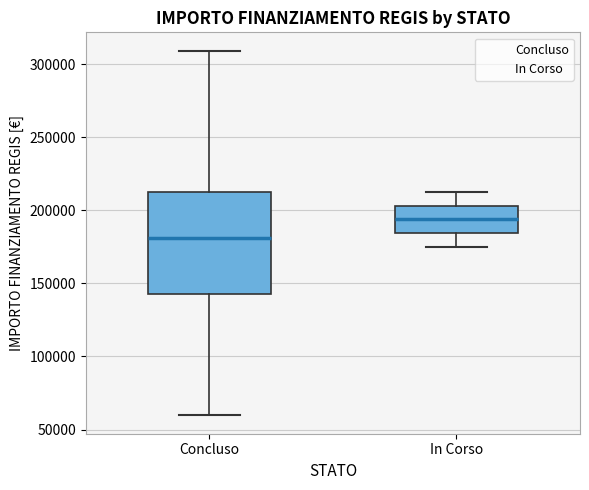

Which box is the tallest, from its lower edge to its upper edge?

Concluso